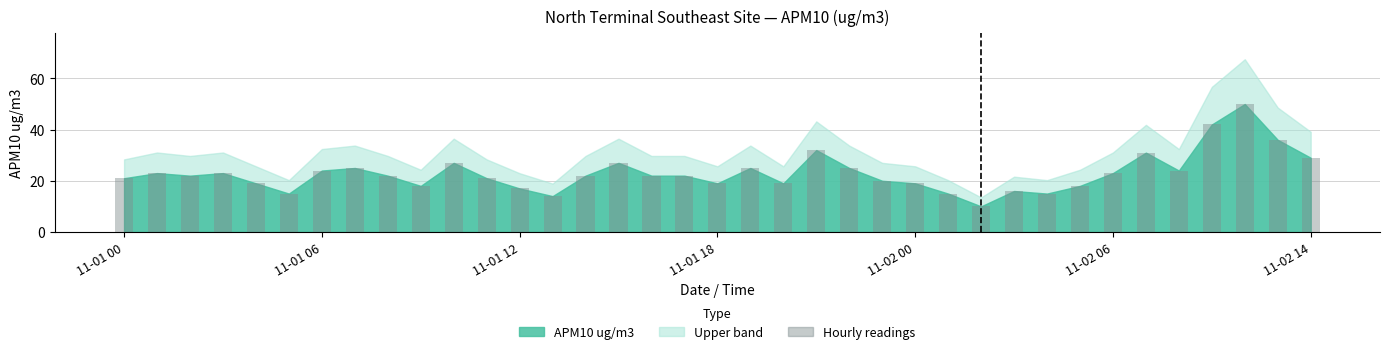

What is the smallest value displayed?

10